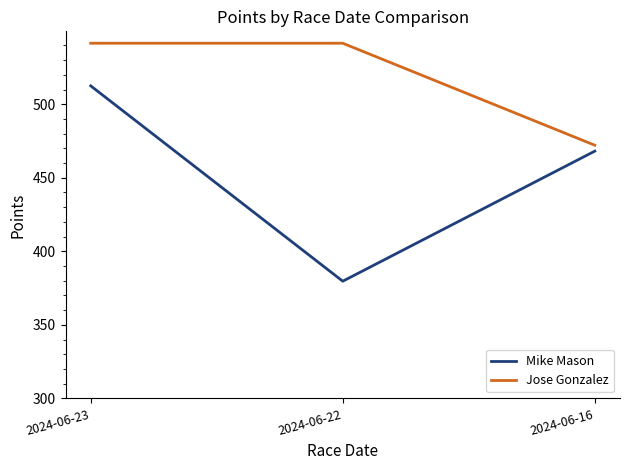

Reading right to left, list all the values displayed in this chart.

Mike Mason: 2024-06-16=468.1	2024-06-22=379.7	2024-06-23=512.5
Jose Gonzalez: 2024-06-16=472.1	2024-06-22=541.5	2024-06-23=541.5